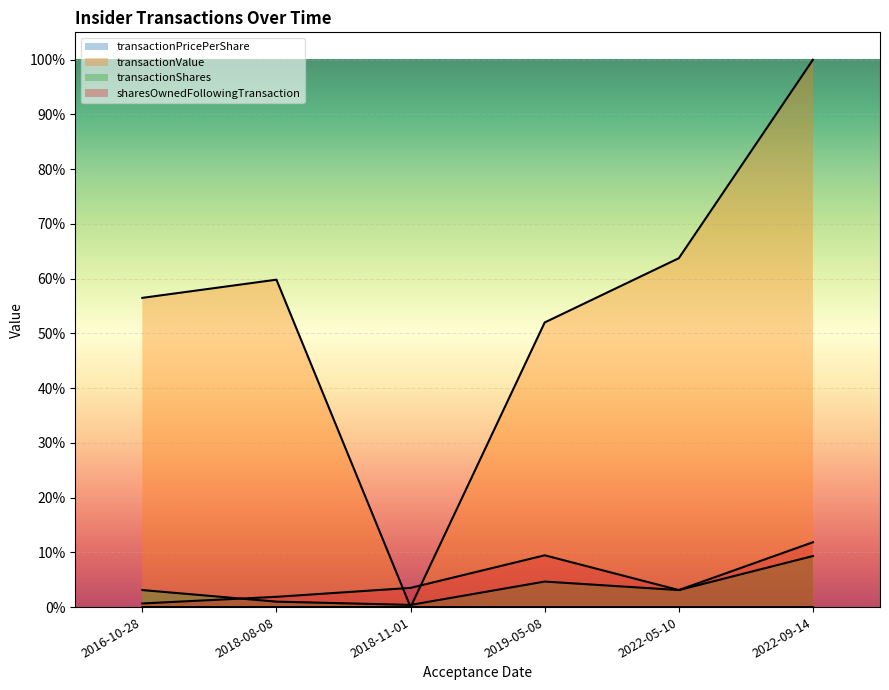

Is the value of sharesOwnedFollowingTransaction at 2018-11-01 greater than the value of transactionPricePerShare at 2019-05-08?

Yes